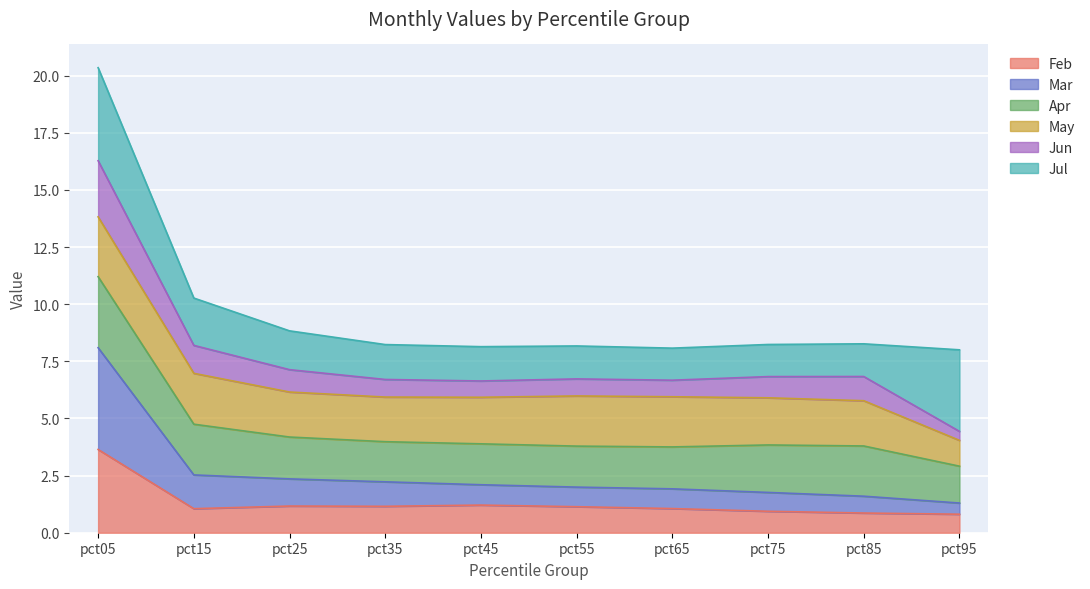

True or false: Feb has a value of 1.2 at pct85.

False